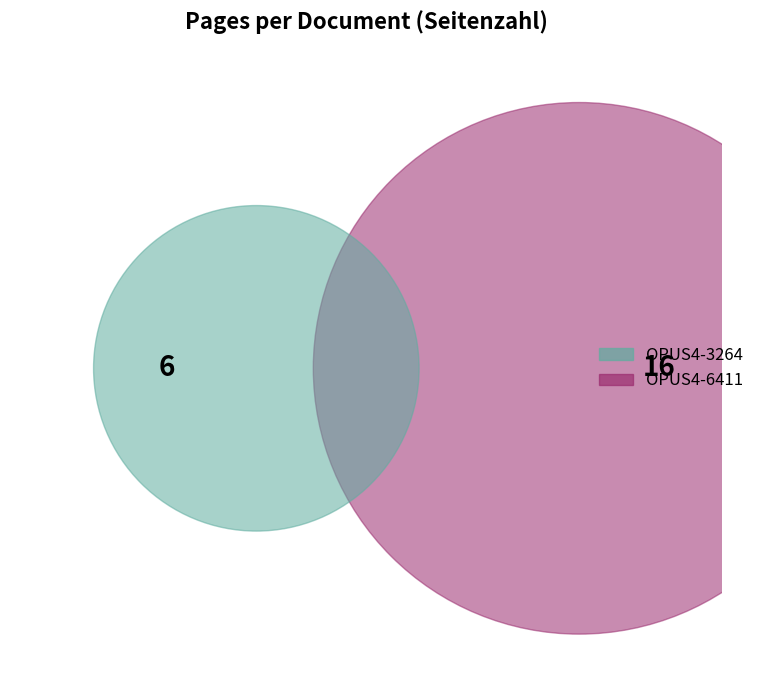

Does OPUS4-3264 account for over 50% of the chart?

No